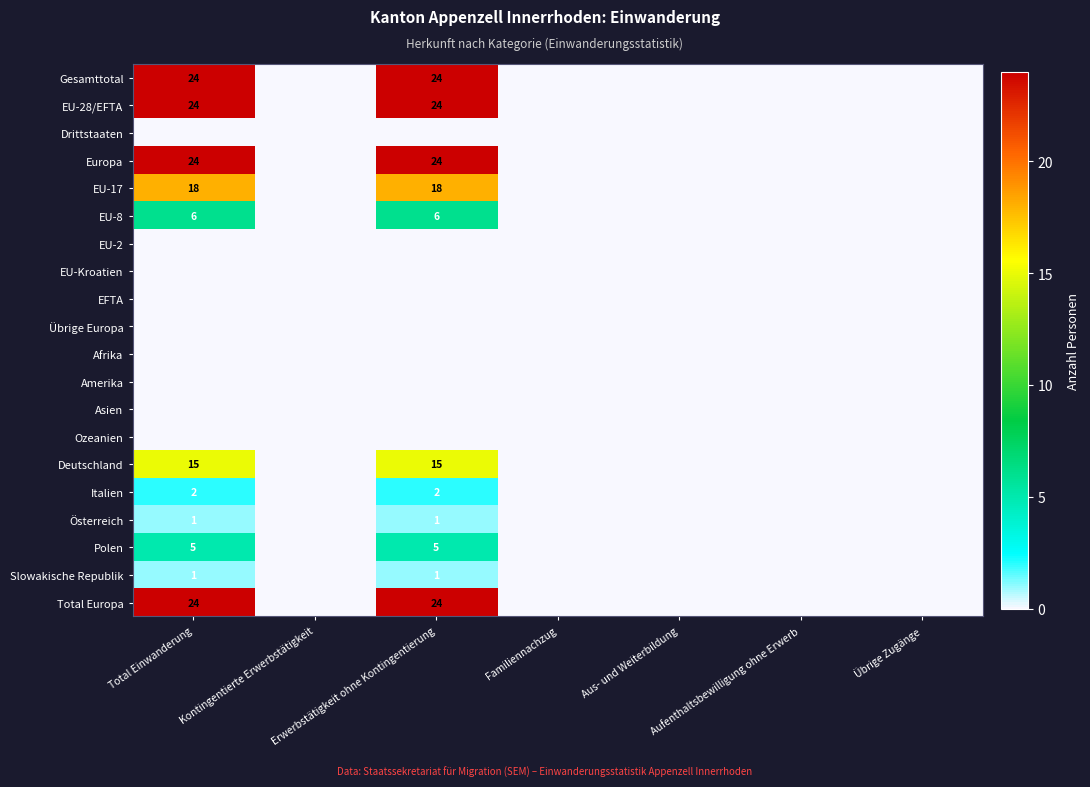

At how many categories does at least one series exceed 10?

2